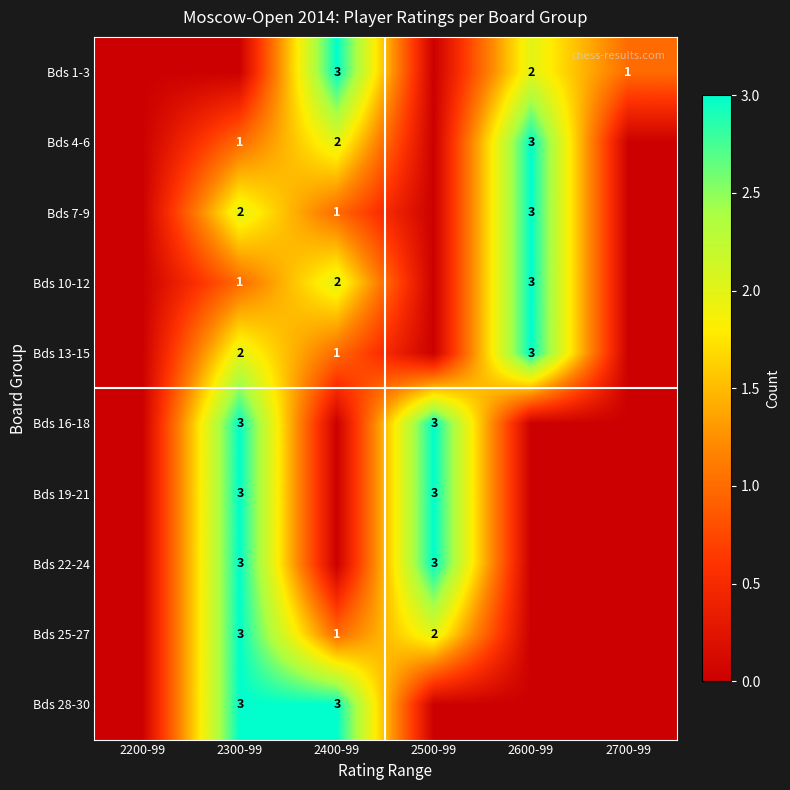

The value of Bds 4-6 at 2400-99 is 2. True or false?

True